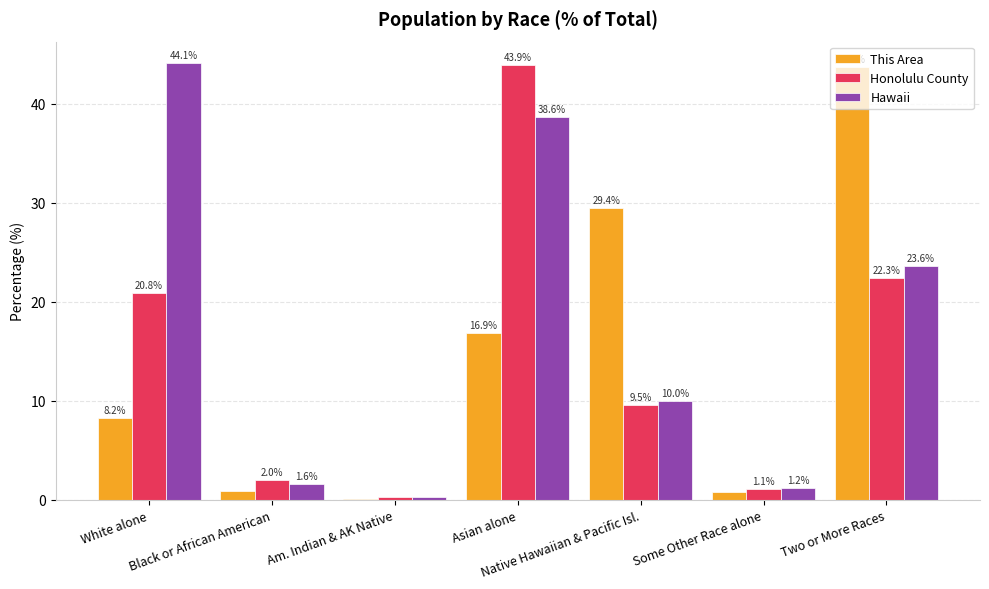

What is the sum of all This Area values?

100.0